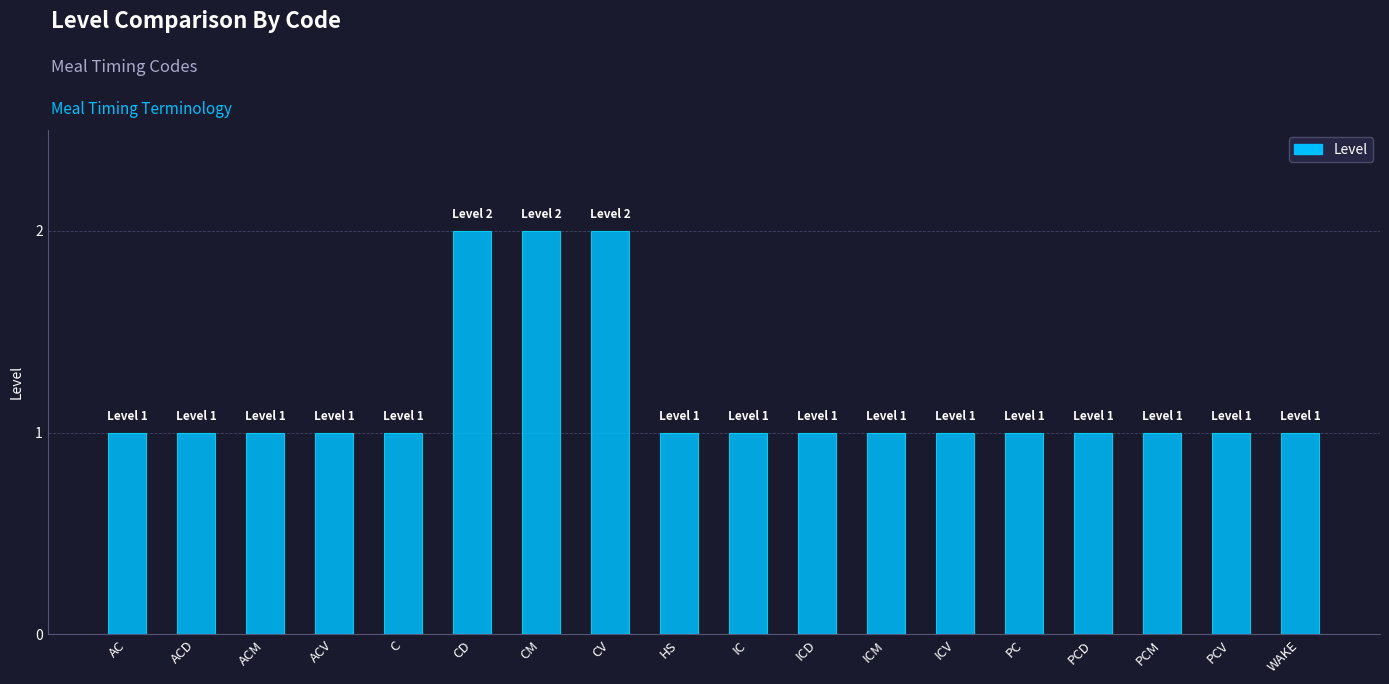

What is the value of the 14th bar from the left?

1